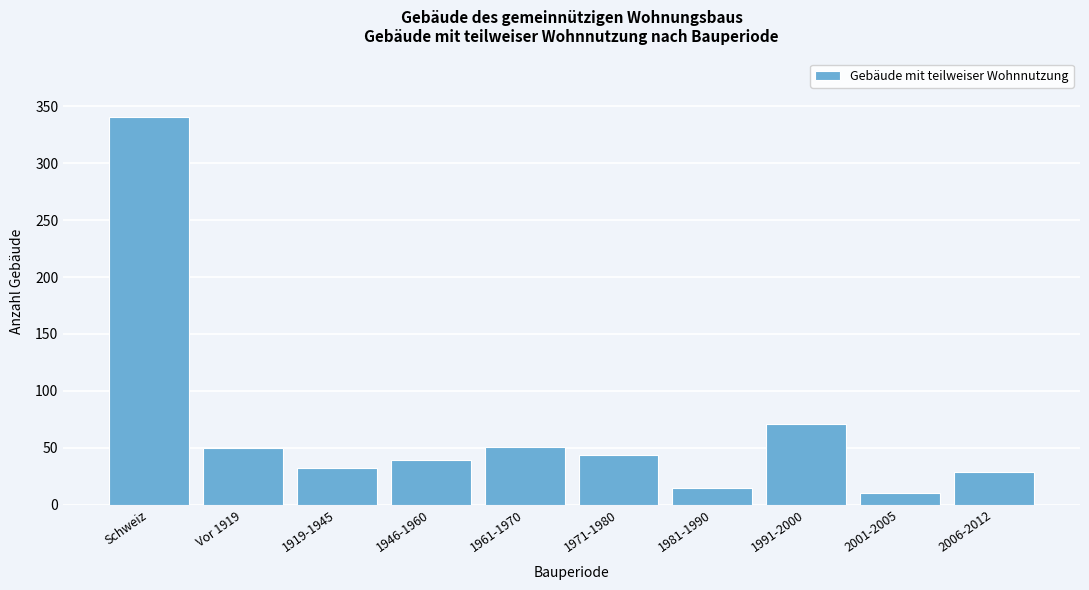

What is the change in value from Schweiz to 1961-1970?

-290